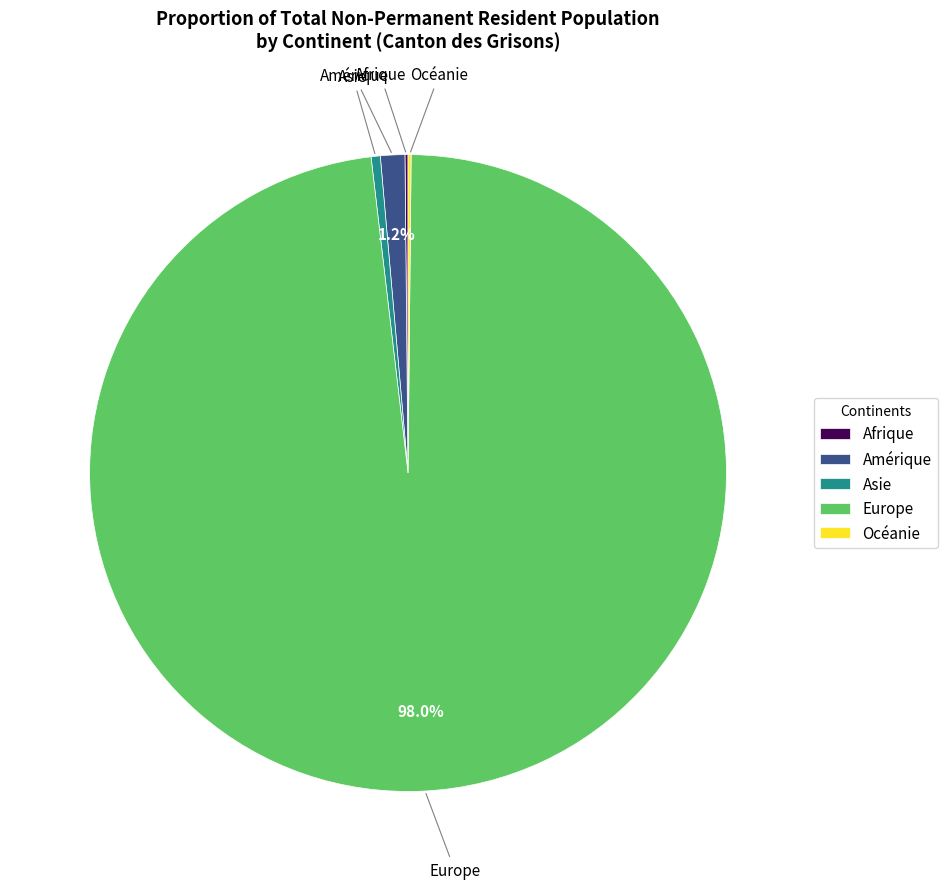

Does any single category account for the majority?

Yes